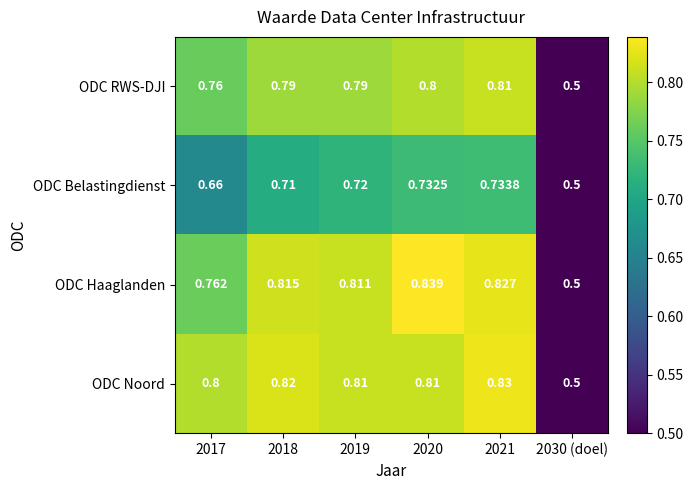

Between 2017 and 2018, which series saw the biggest shift?

ODC Haaglanden